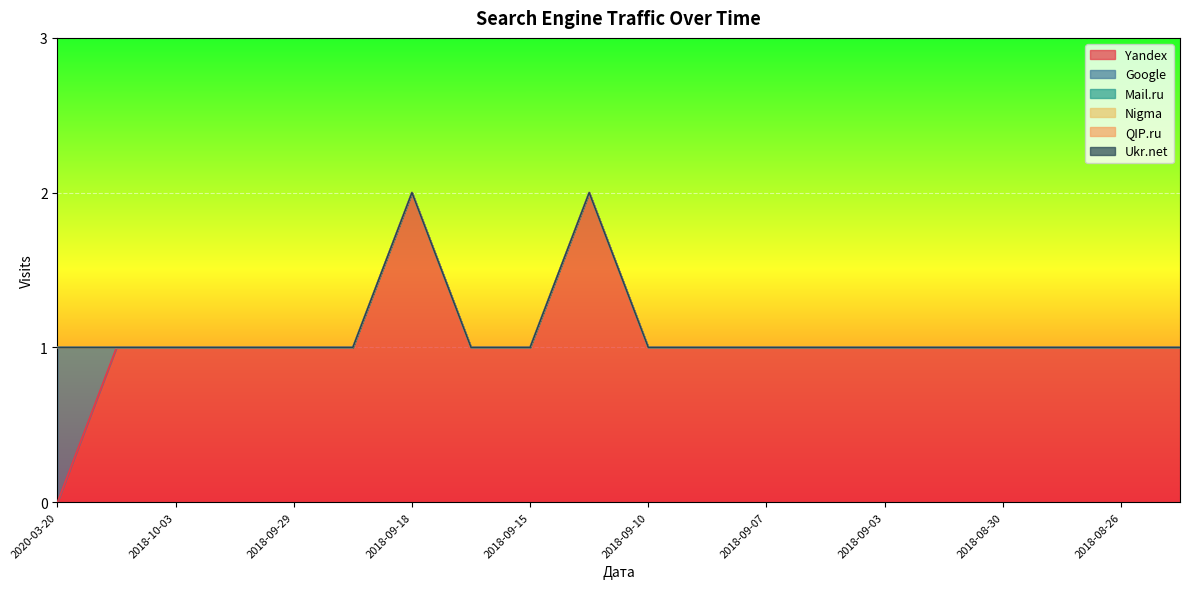

True or false: Nigma and QIP.ru intersect in this chart.

False